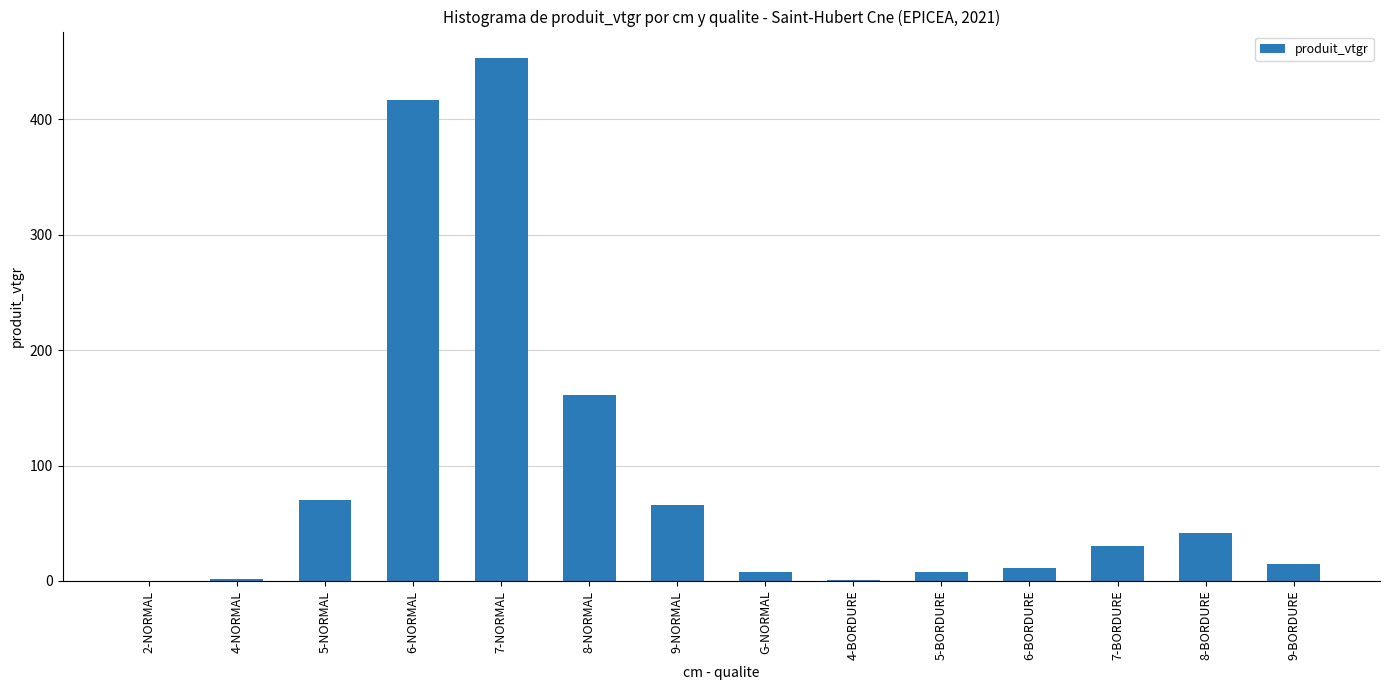

What is the sum of all values?

1283.1